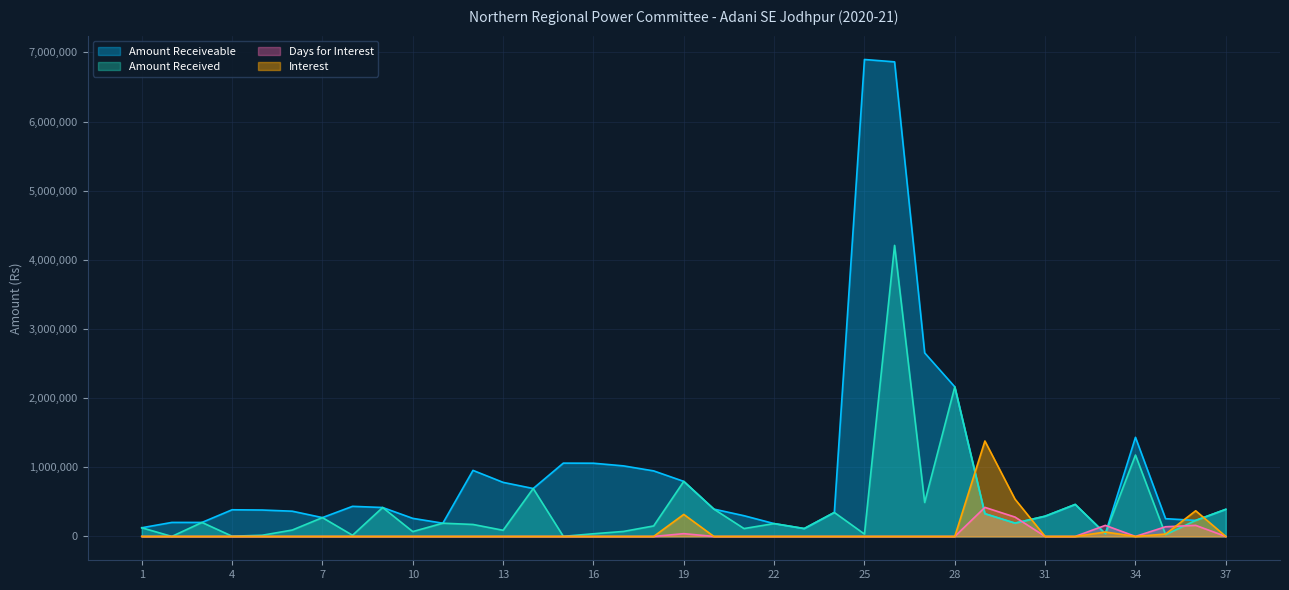

Which series has the widest spread of values?

Amount Receiveable